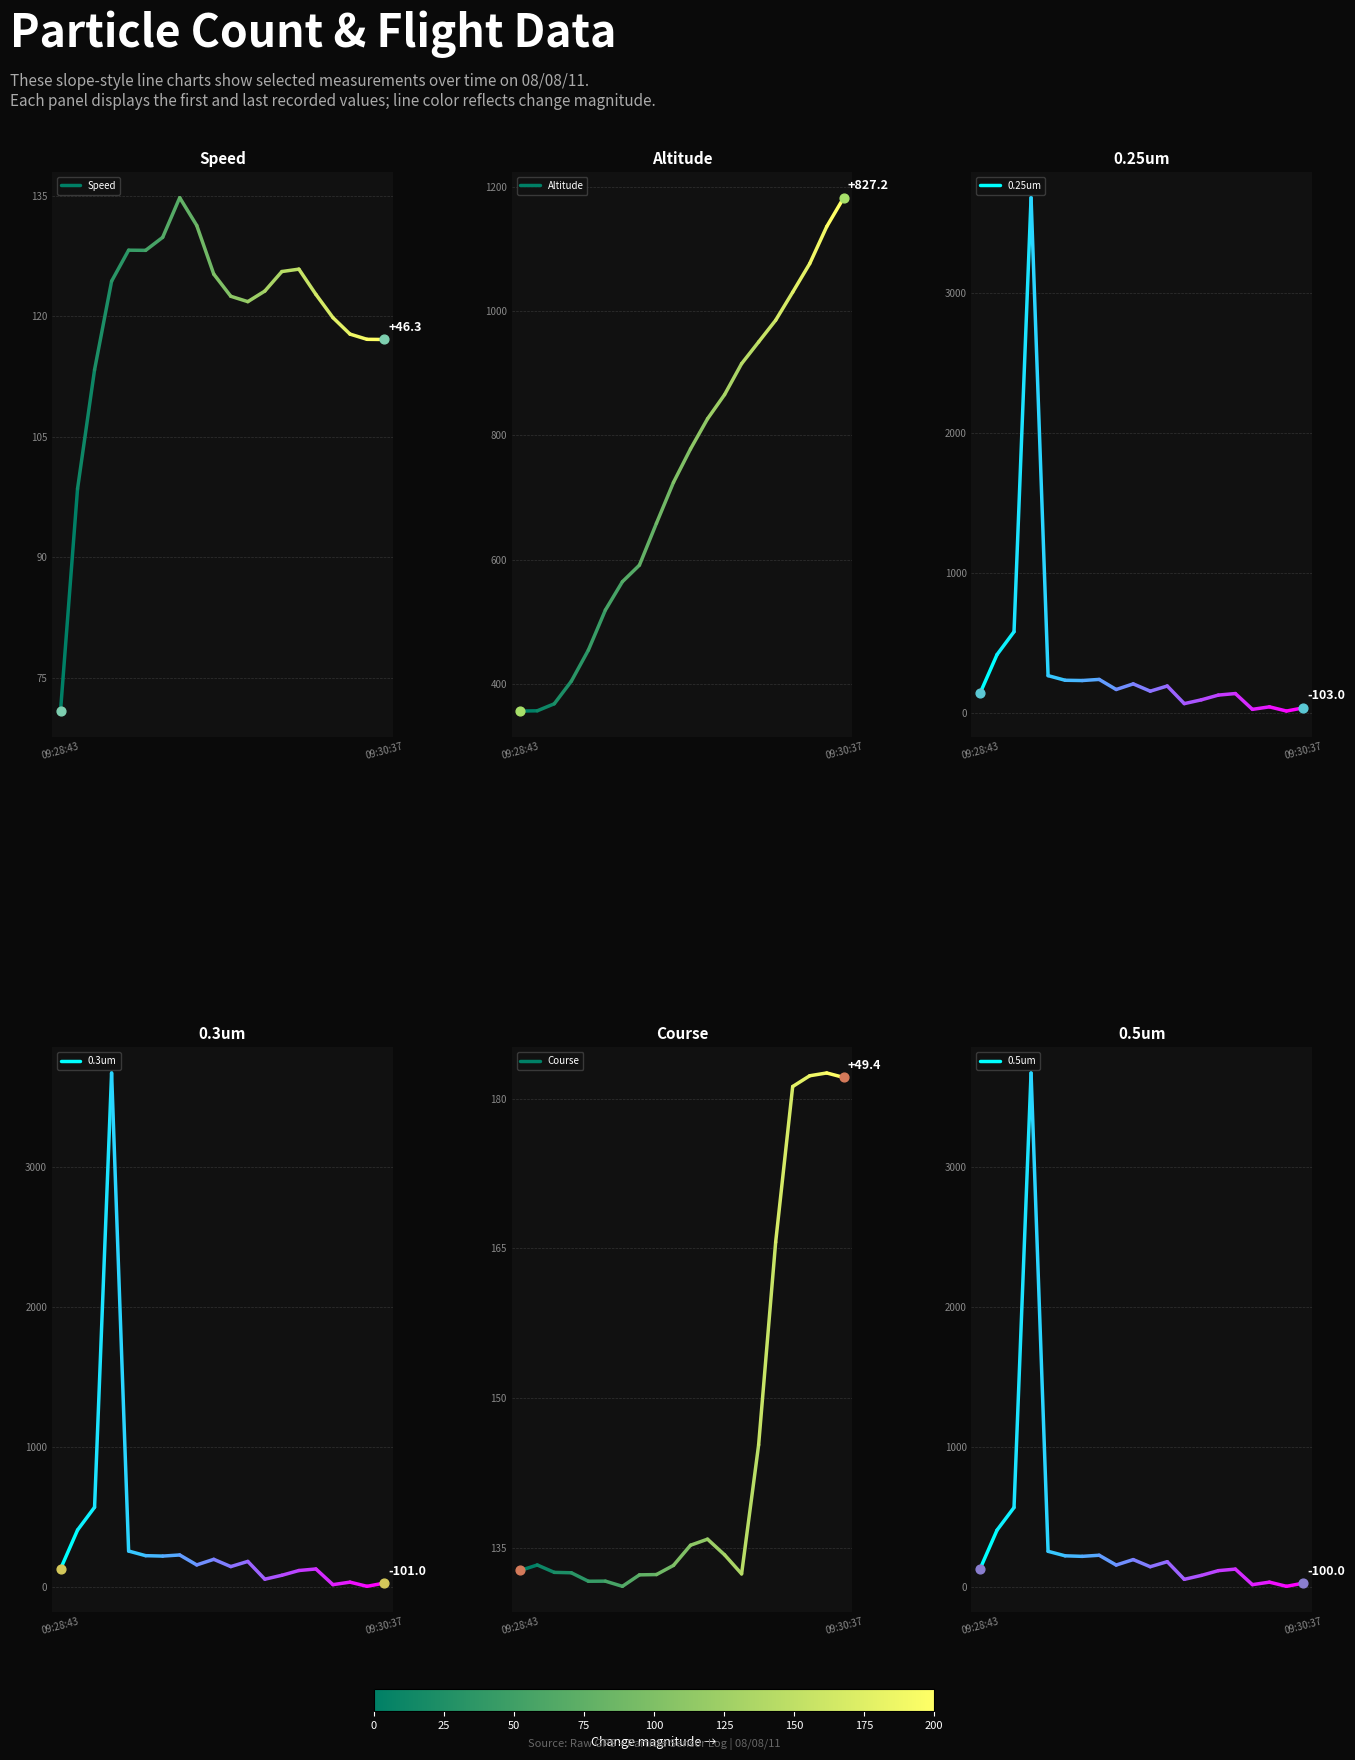

Which series contains the lowest Y value?

Speed